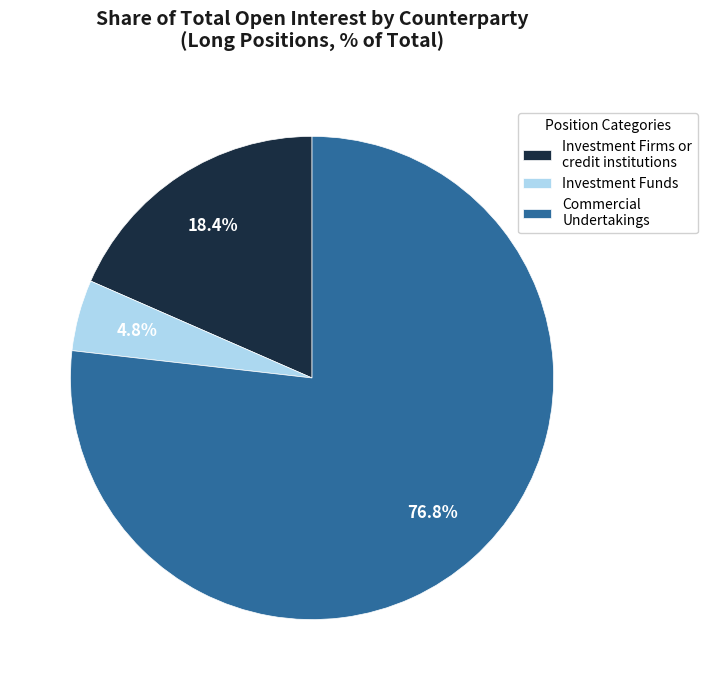

Rank the categories by value from highest to lowest.

Commercial Undertakings, Investment Firms or credit institutions, Investment Funds